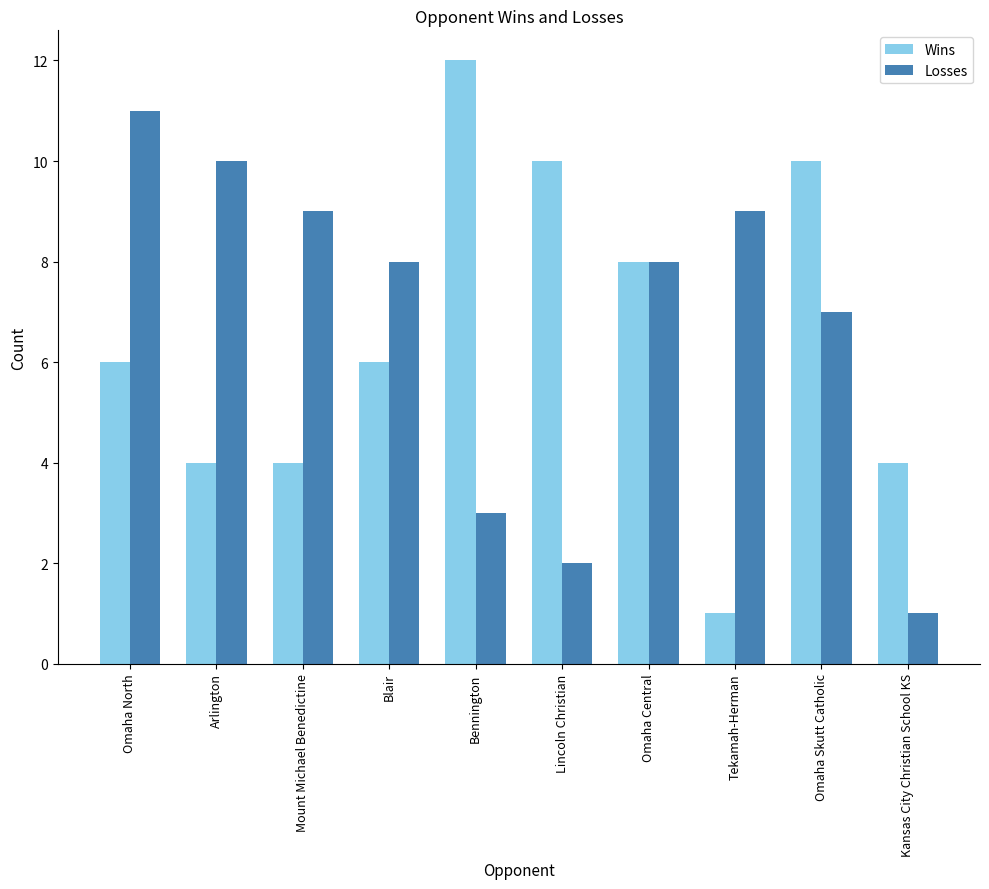

Reading left to right, list all the values displayed in this chart.

Wins: Omaha North=6	Arlington=4	Mount Michael Benedictine=4	Blair=6	Bennington=12	Lincoln Christian=10	Omaha Central=8	Tekamah-Herman=1	Omaha Skutt Catholic=10	Kansas City Christian School KS=4
Losses: Omaha North=11	Arlington=10	Mount Michael Benedictine=9	Blair=8	Bennington=3	Lincoln Christian=2	Omaha Central=8	Tekamah-Herman=9	Omaha Skutt Catholic=7	Kansas City Christian School KS=1